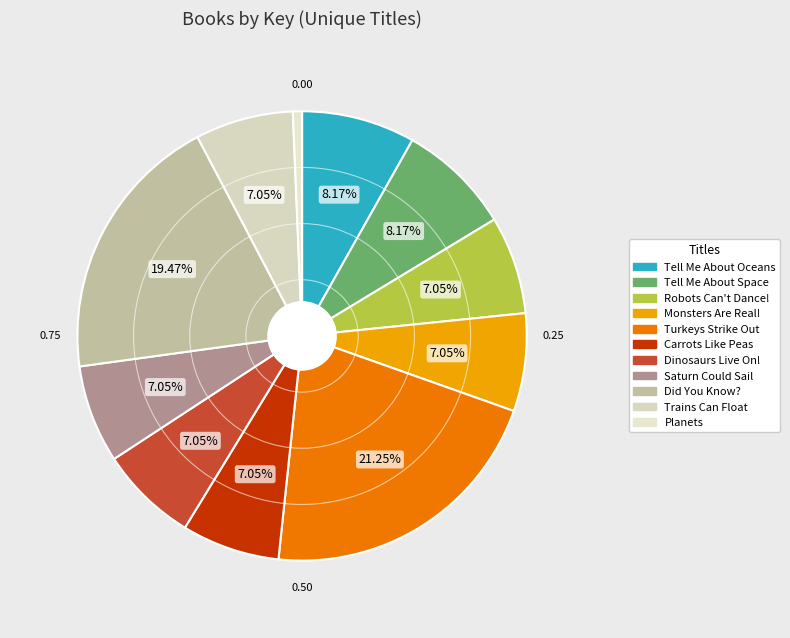

Is it true that Saturn Could Sail is 1% of the pie?

False